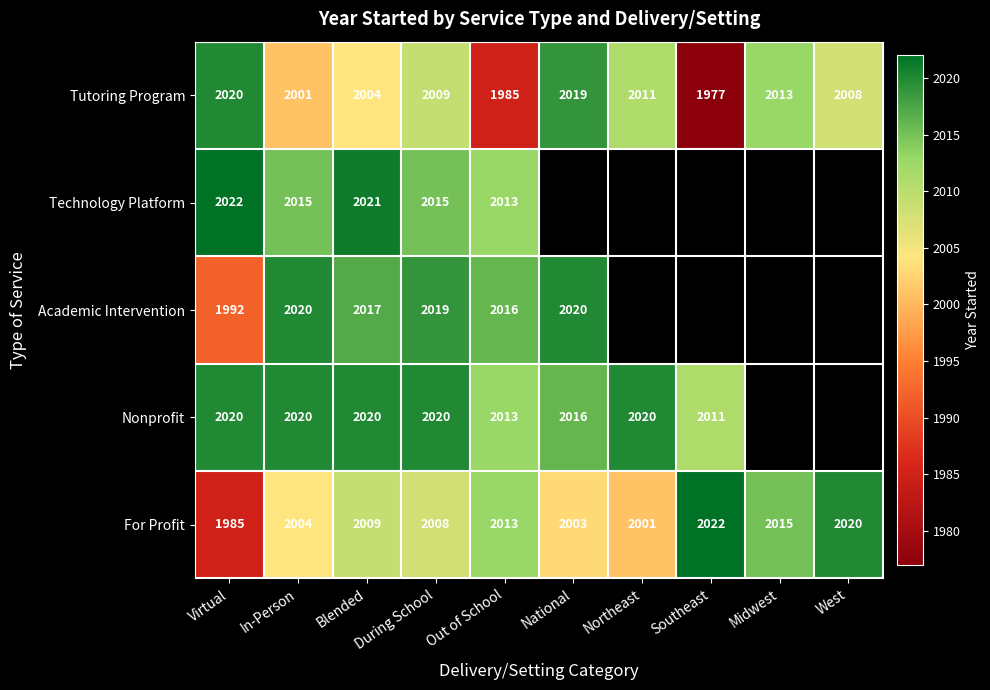

True or false: For Profit has a value of 3457.1 at Northeast.

False